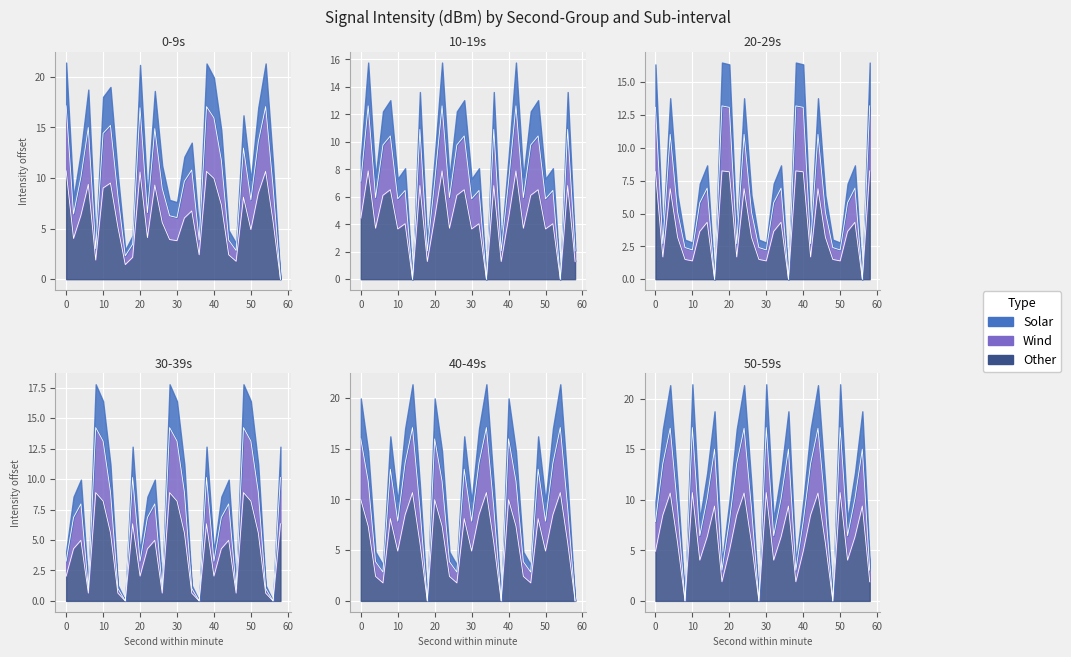

Which label corresponds to the smallest value in the chart?

58